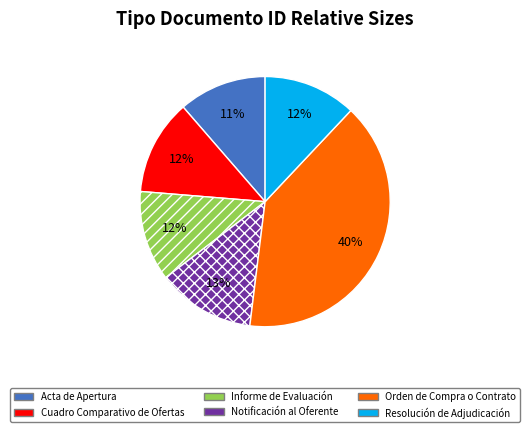

Which has a higher value, Notificación al Oferente or Resolución de Adjudicación?

Notificación al Oferente